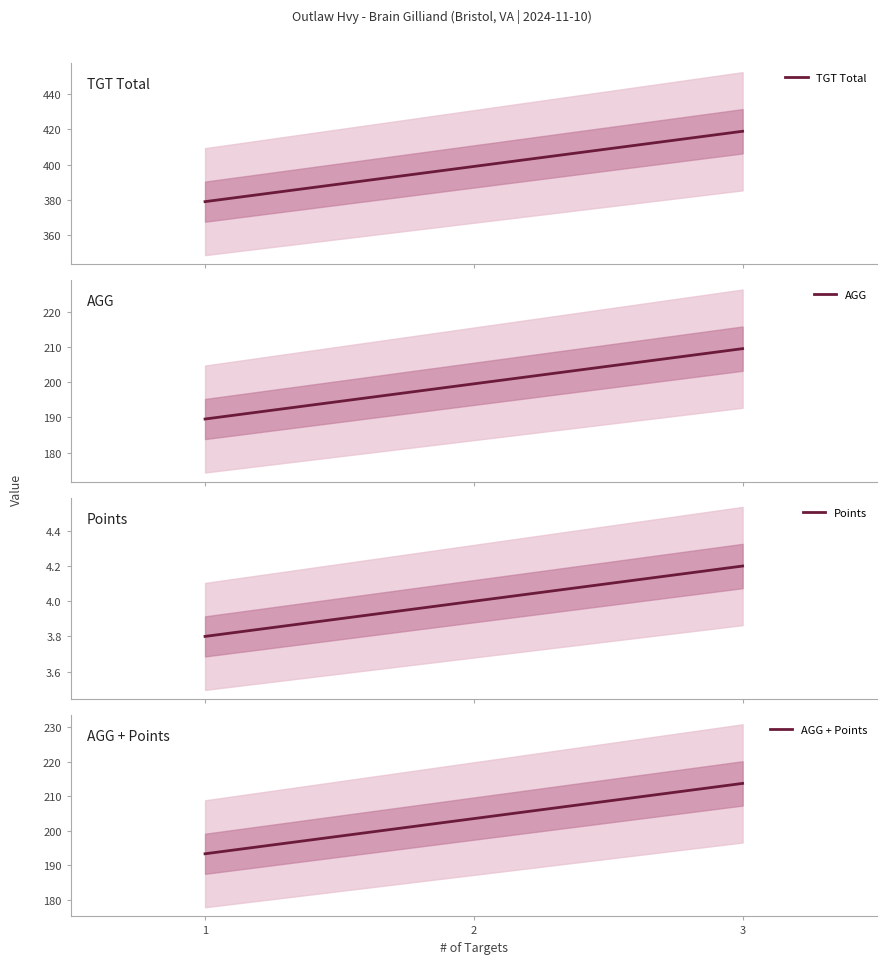

At which label does TGT Total reach its peak?

3